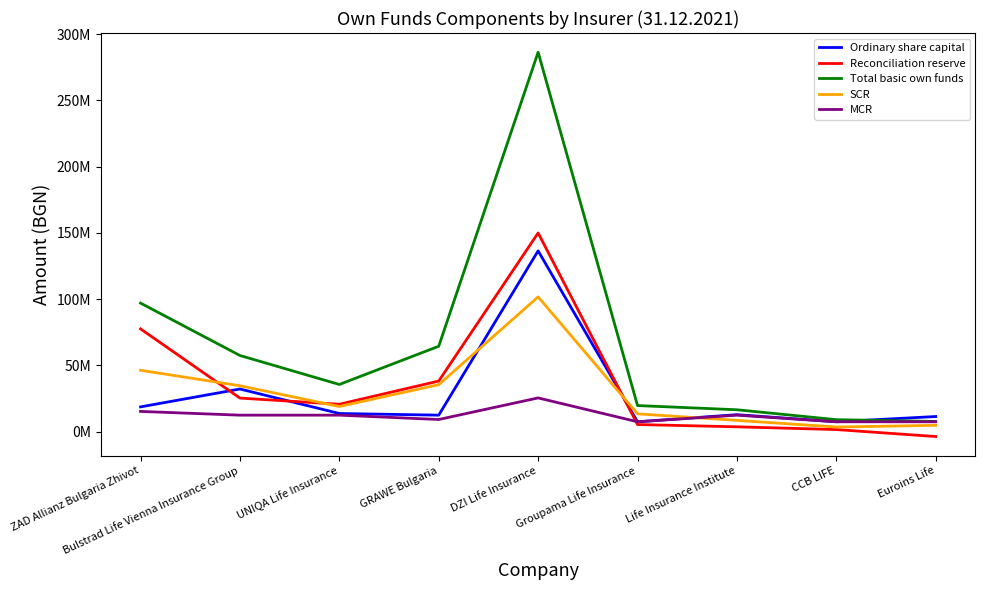

What is the smallest value displayed?

-3729850.2